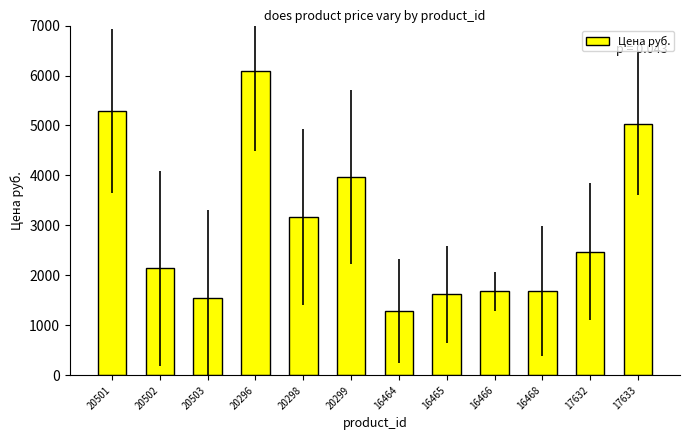

How many bars are there in total?

12